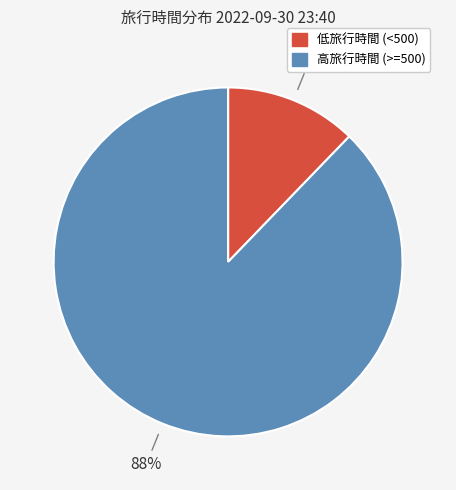

What percentage is the 低旅行時間 (<500) slice, to the nearest percent?

12%